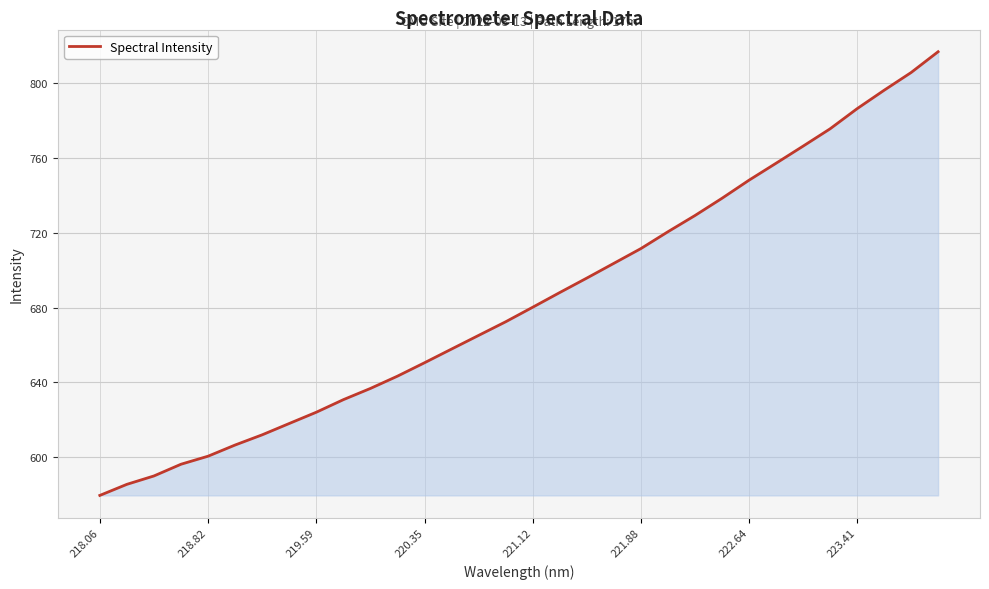

What is the maximum value shown in the chart?

816.9